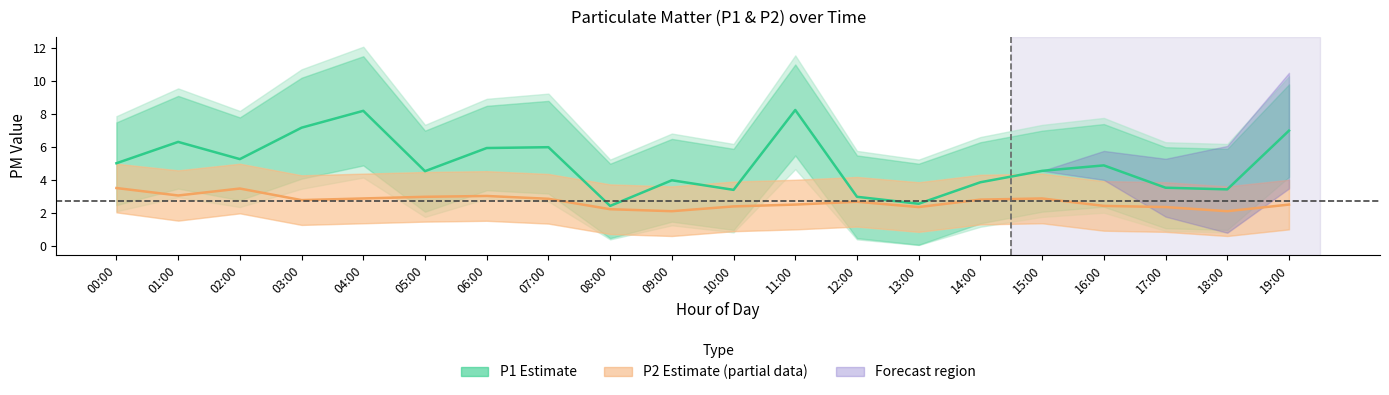

What is the spread (max minus min) of values at 06:00?

7.0